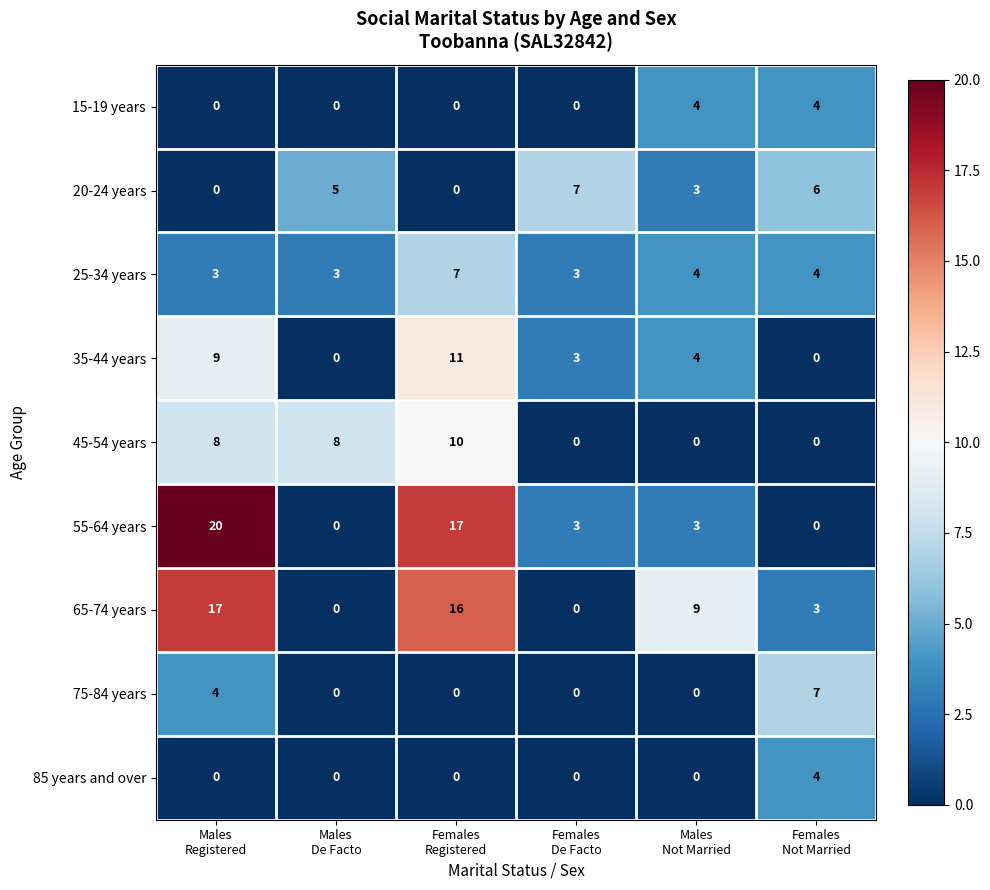

How many distinct data groups are displayed?

9